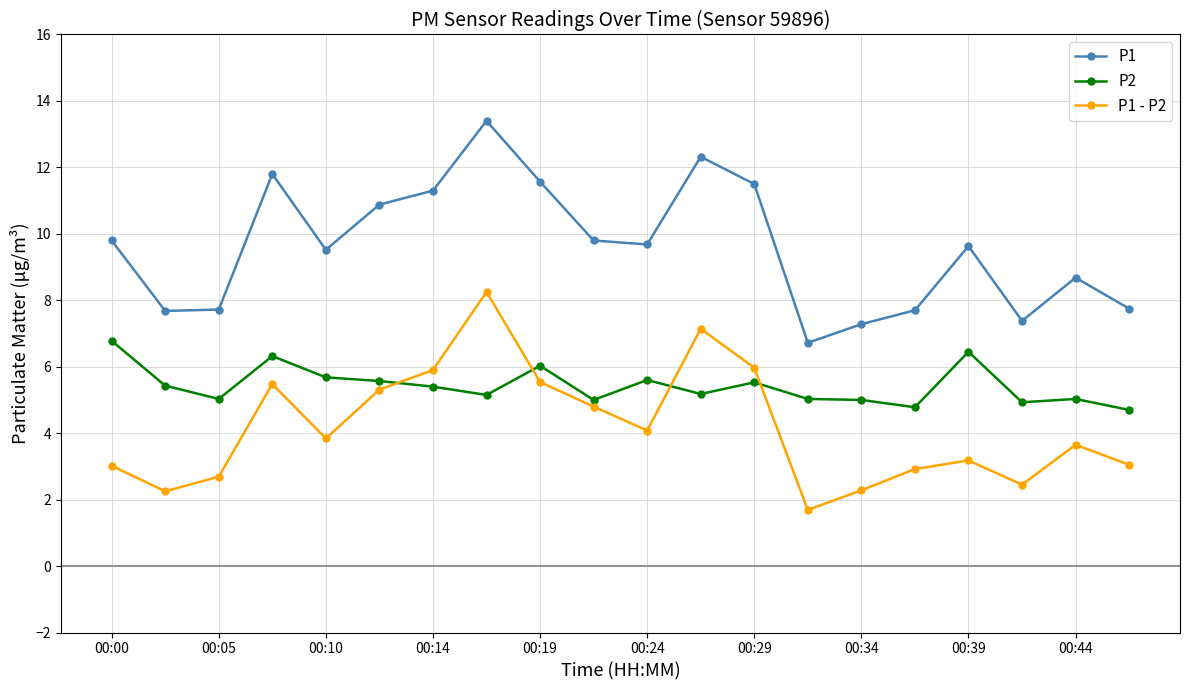

What are all the series names shown in the legend?

P1, P2, P1 - P2